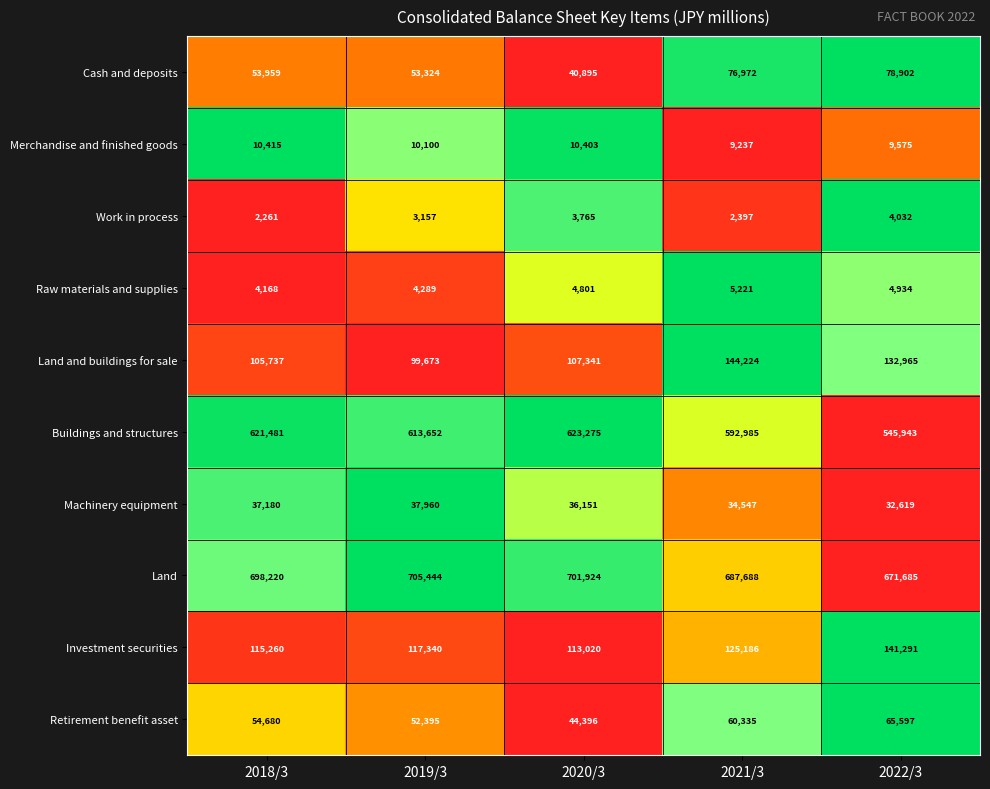

At how many categories does at least one series exceed 456596?

5